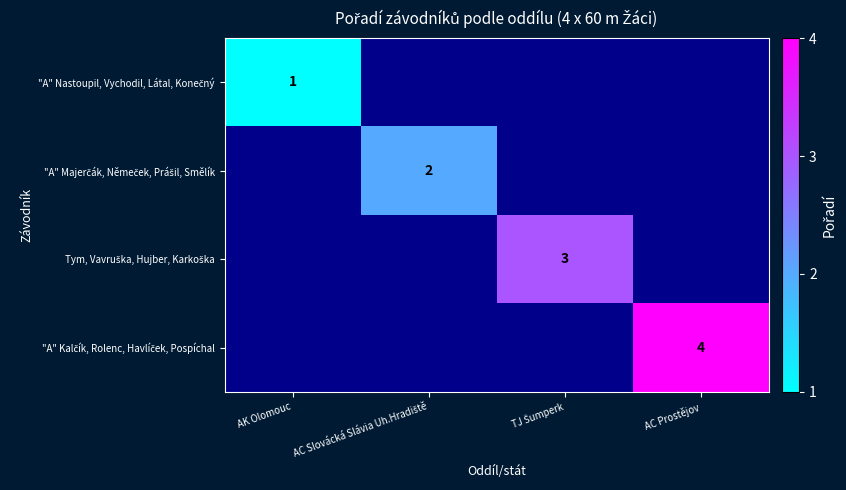

How many categories are shown in the chart?

4